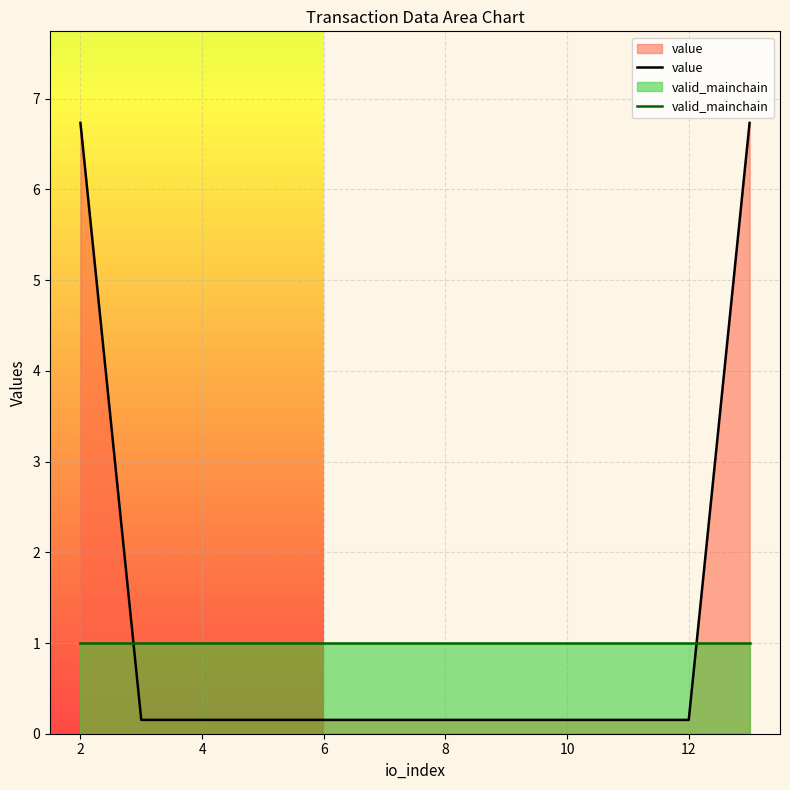

How many intersections are there between valid_mainchain and value?

2